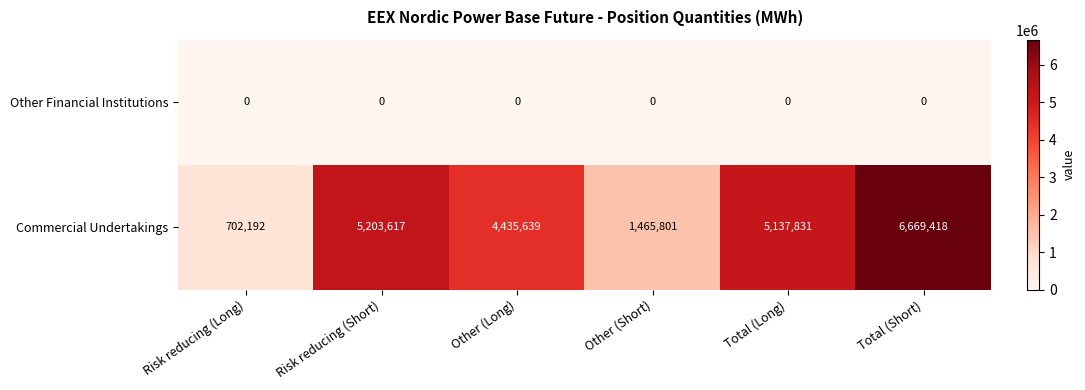

What is the greatest value displayed?

6669418